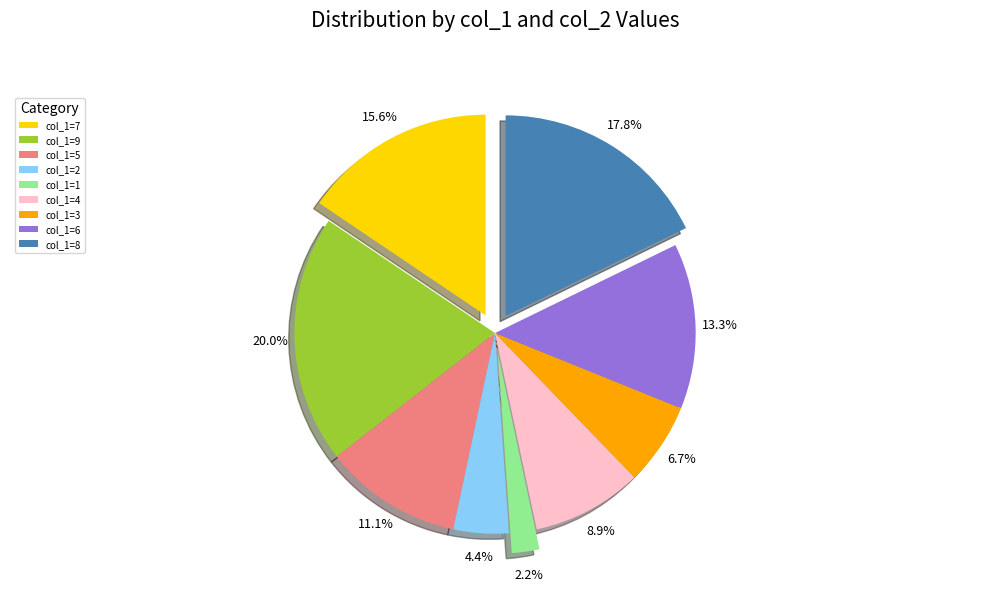

Does any single category account for the majority?

No